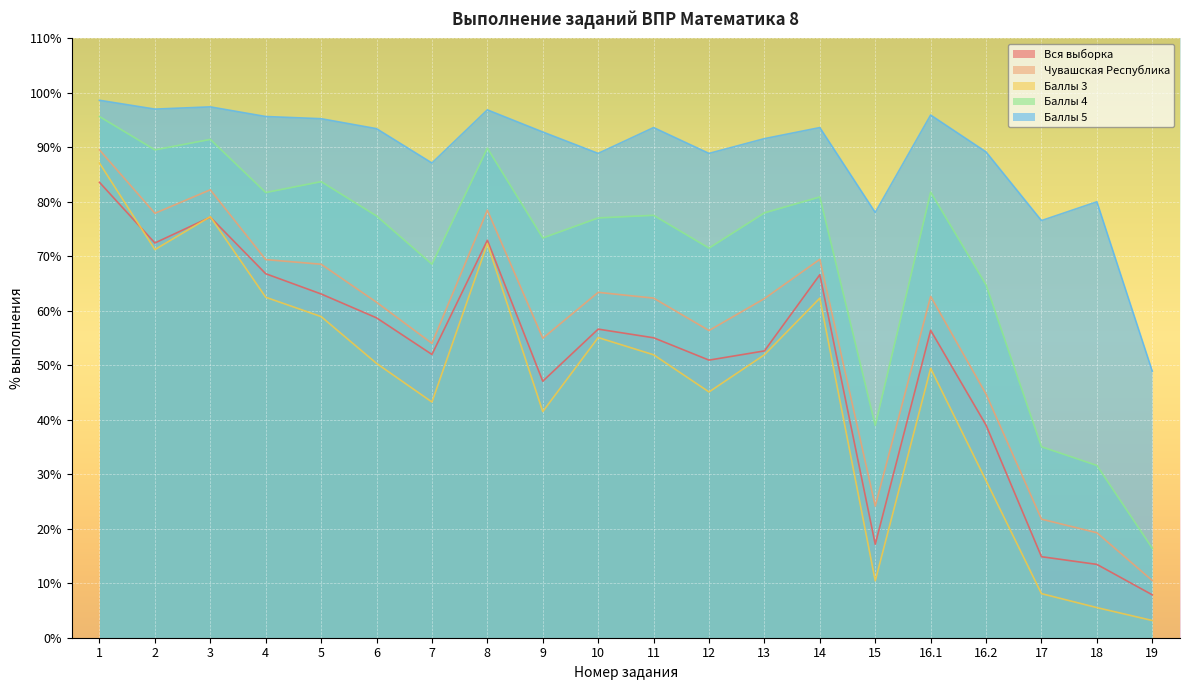

What is the label of the 15th point from the right?

6